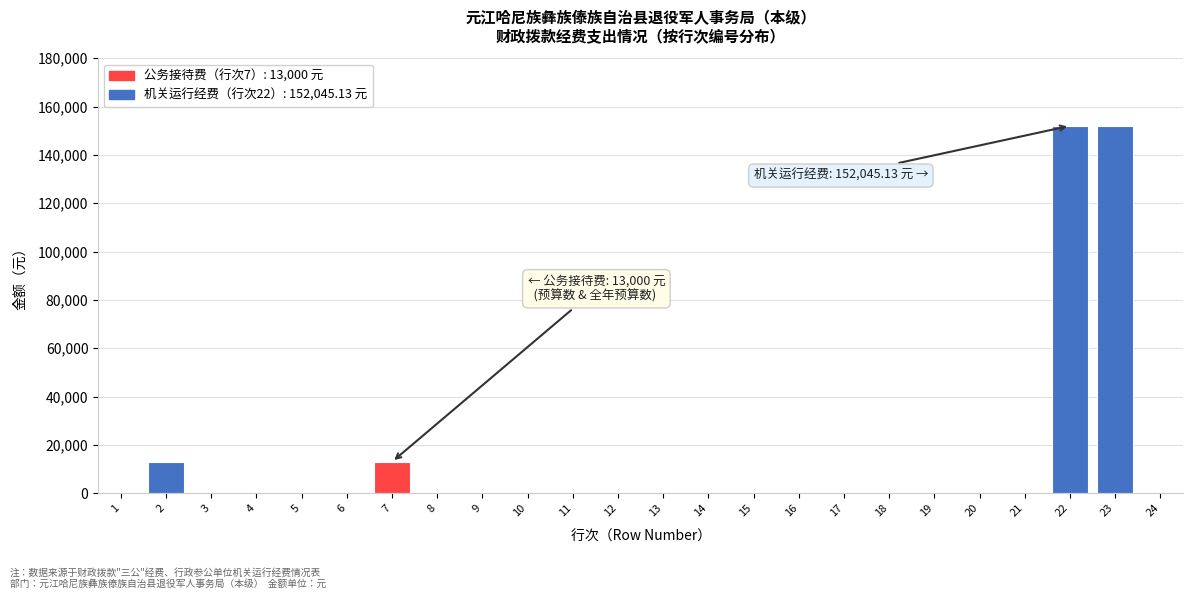

Reading left to right, transcribe all the data shown in this chart.

1=0.0	2=13000.0	3=0.0	4=0.0	5=0.0	6=0.0	7=13000.0	8=0.0	9=0.0	10=0.0	11=0.0	12=0.0	13=0.0	14=0.0	15=0.0	16=0.0	17=0.0	18=0.0	19=0.0	20=0.0	21=0.0	22=152045.1	23=152045.1	24=0.0